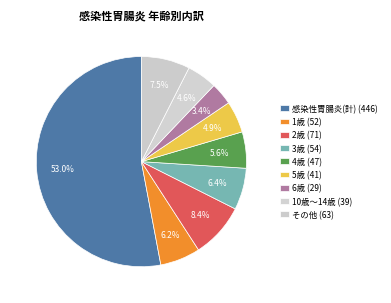

How many segments does this pie chart have?

9